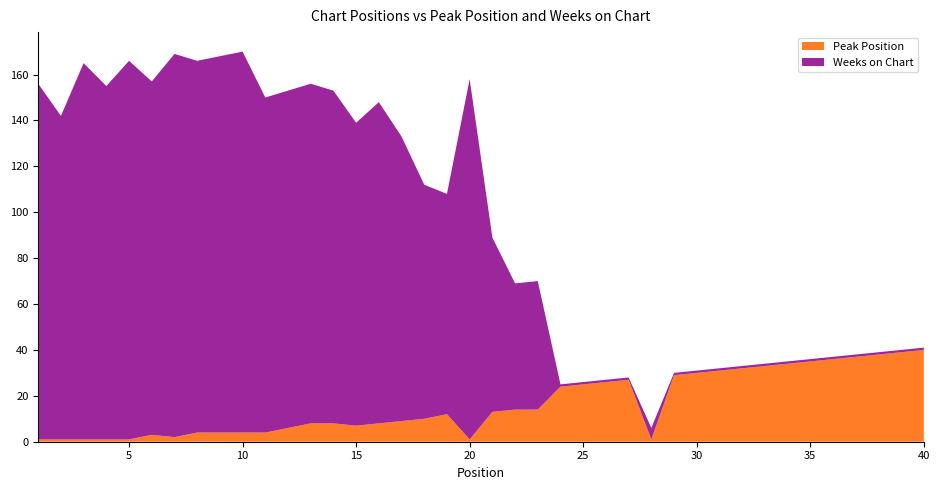

Reading left to right, transcribe all the data shown in this chart.

Peak Position: 1=1	2=1	3=1	4=1	5=1	6=3	7=2	8=4	9=4	10=4	11=4	12=6	13=8	14=8	15=7	16=8	17=9	18=10	19=12	20=1	21=13	22=14	23=14	24=24	25=25	26=26	27=27	28=1	29=29	30=30	31=31	32=32	33=33	34=34	35=35	36=36	37=37	38=38	39=39	40=40
Weeks on Chart: 1=155	2=141	3=164	4=154	5=165	6=154	7=167	8=162	9=164	10=166	11=146	12=147	13=148	14=145	15=132	16=140	17=124	18=102	19=96	20=157	21=76	22=55	23=56	24=1	25=1	26=1	27=1	28=5	29=1	30=1	31=1	32=1	33=1	34=1	35=1	36=1	37=1	38=1	39=1	40=1